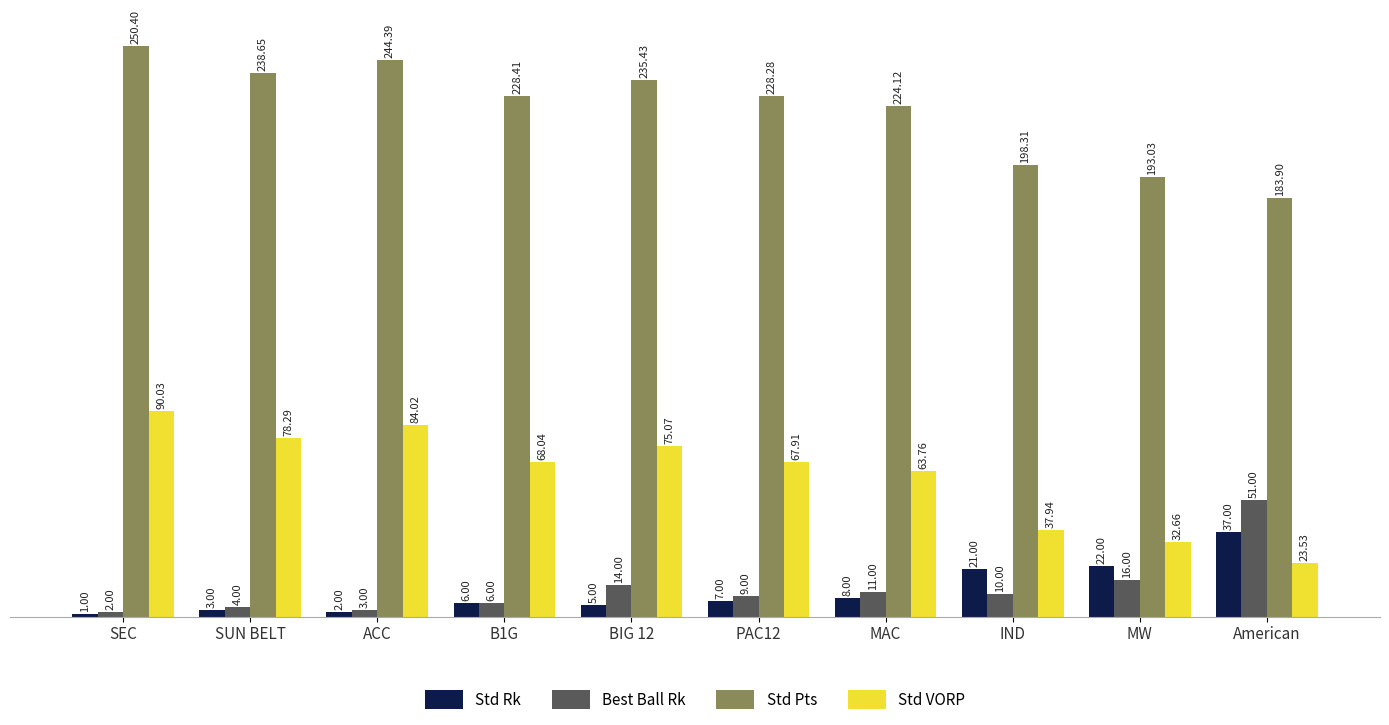

What is the total value across all series at MAC?

306.9